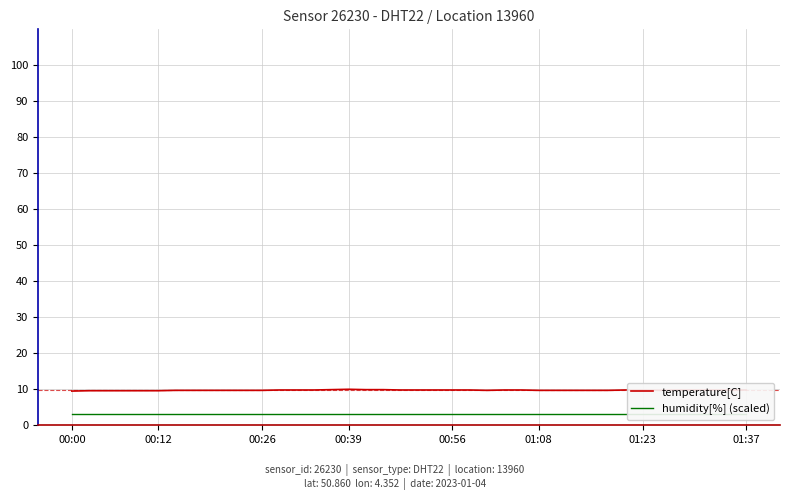

What is the lowest value of the temperature[C] series?

9.5